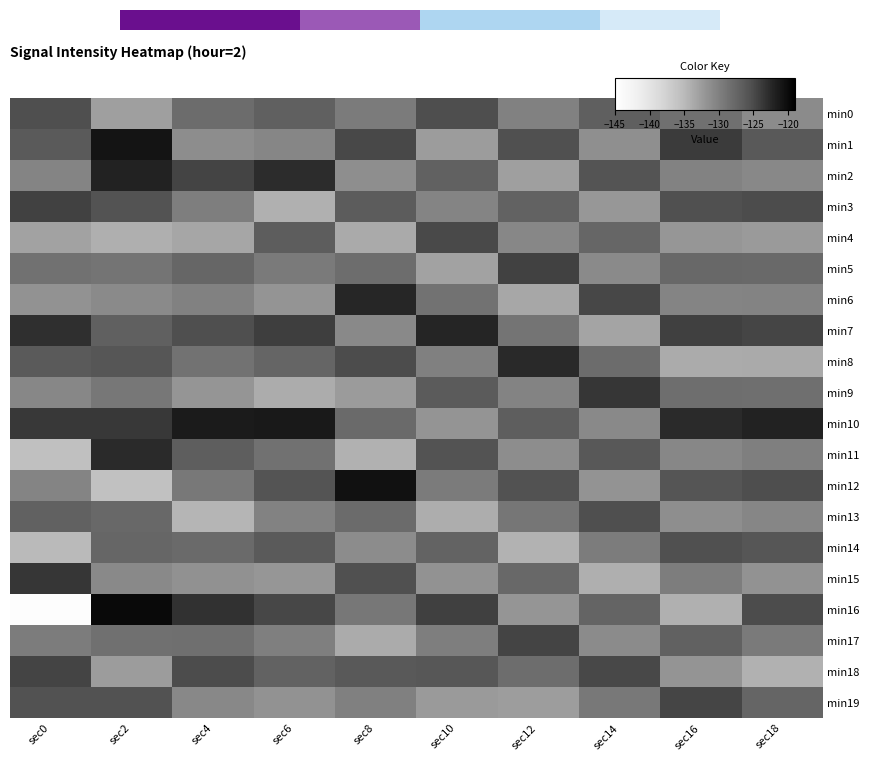

Which series changed the most between sec10 and sec14?

min7